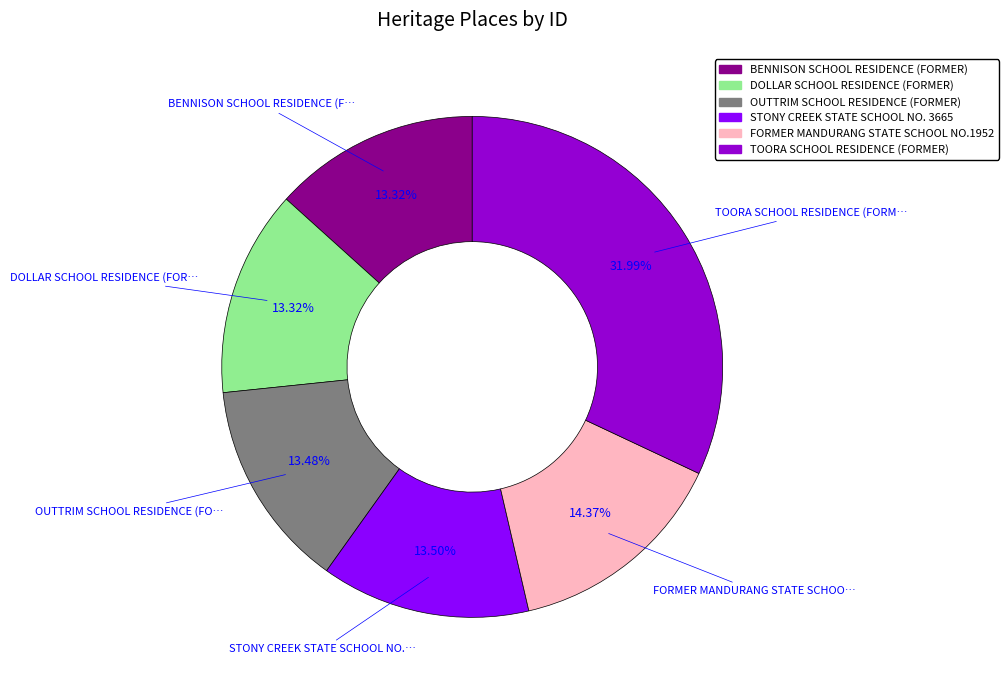

Does TOORA SCHOOL RESIDENCE (FORMER) account for over 50% of the chart?

No